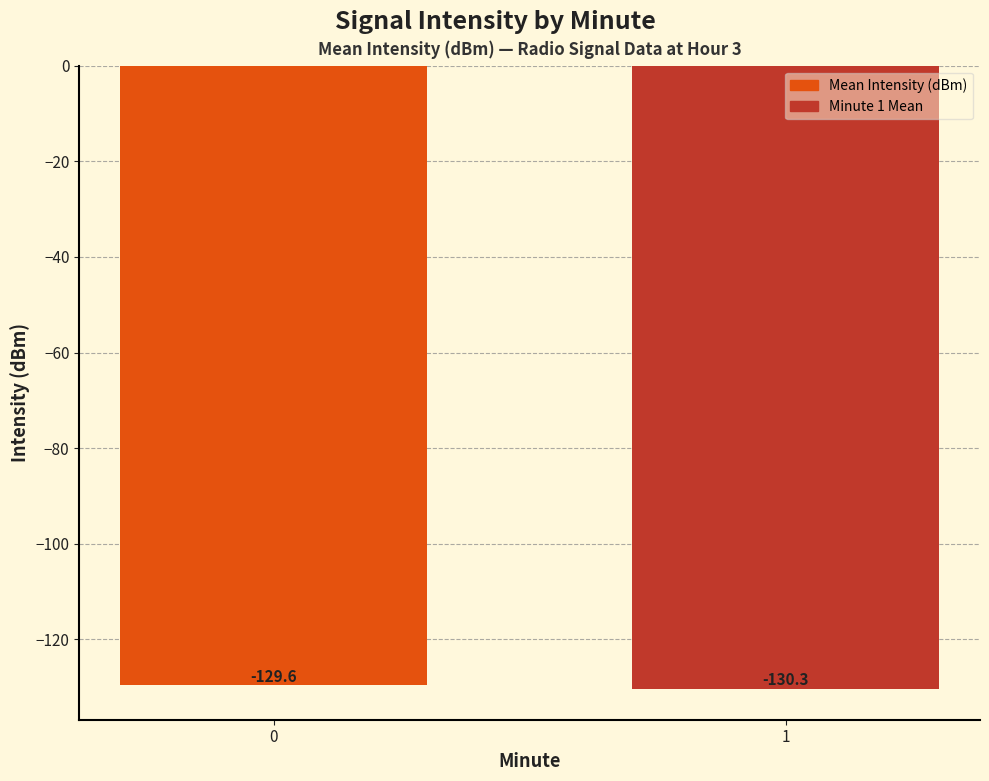

What is the change in value from 0 to 1?

-0.7